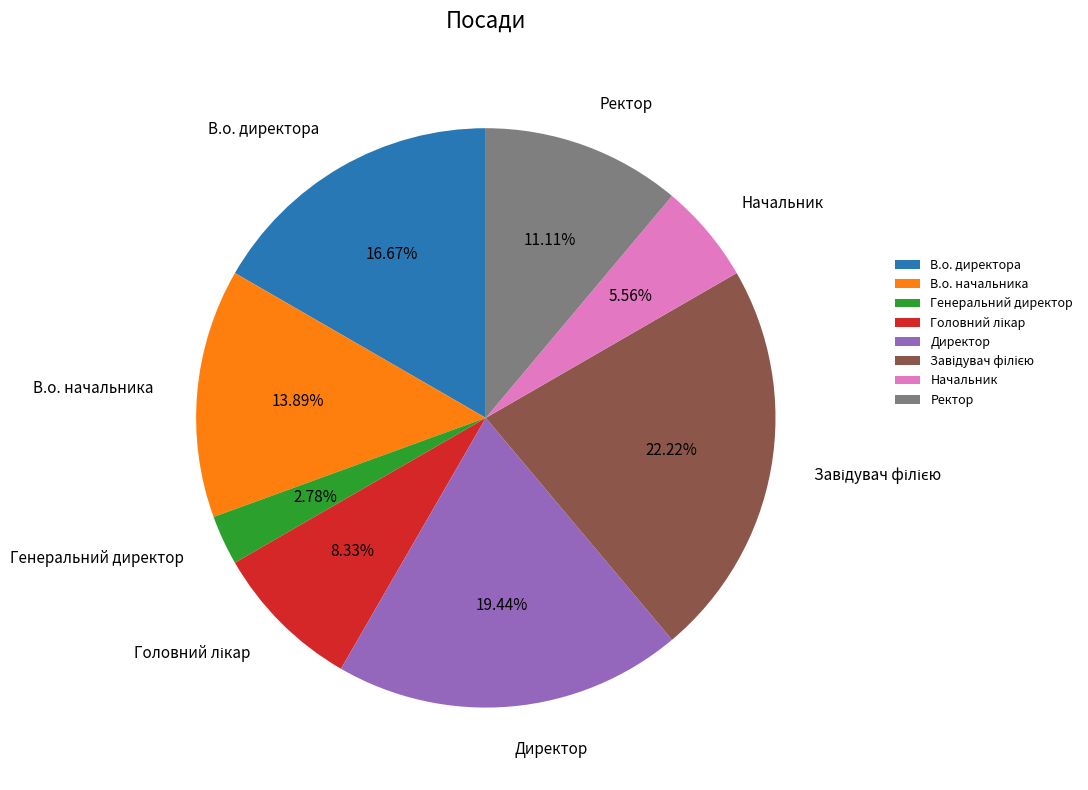

Which slice is the smallest?

Генеральний директор